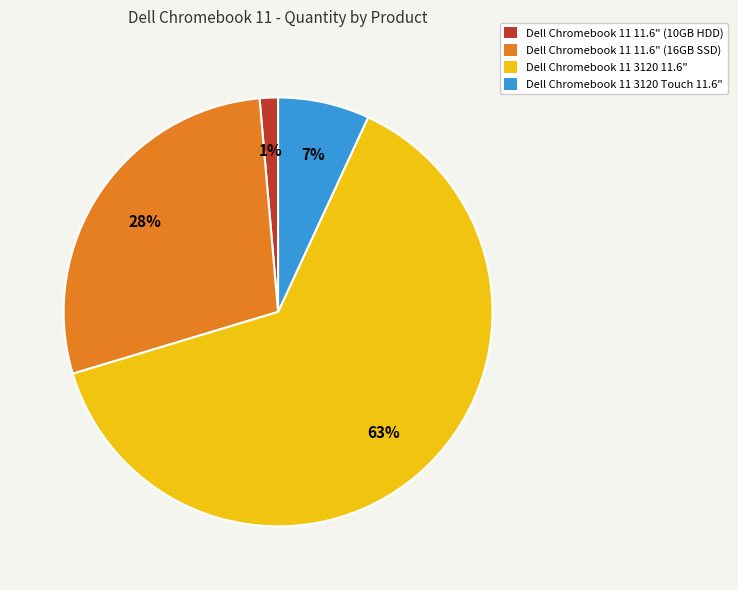

To the nearest percent, what is the average slice percentage?

25%